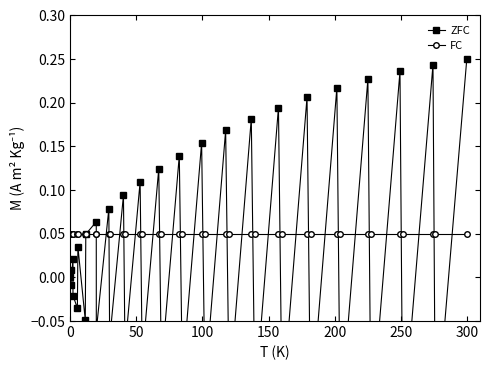

What is the value of the FC point at the 27th from the left?

0.1